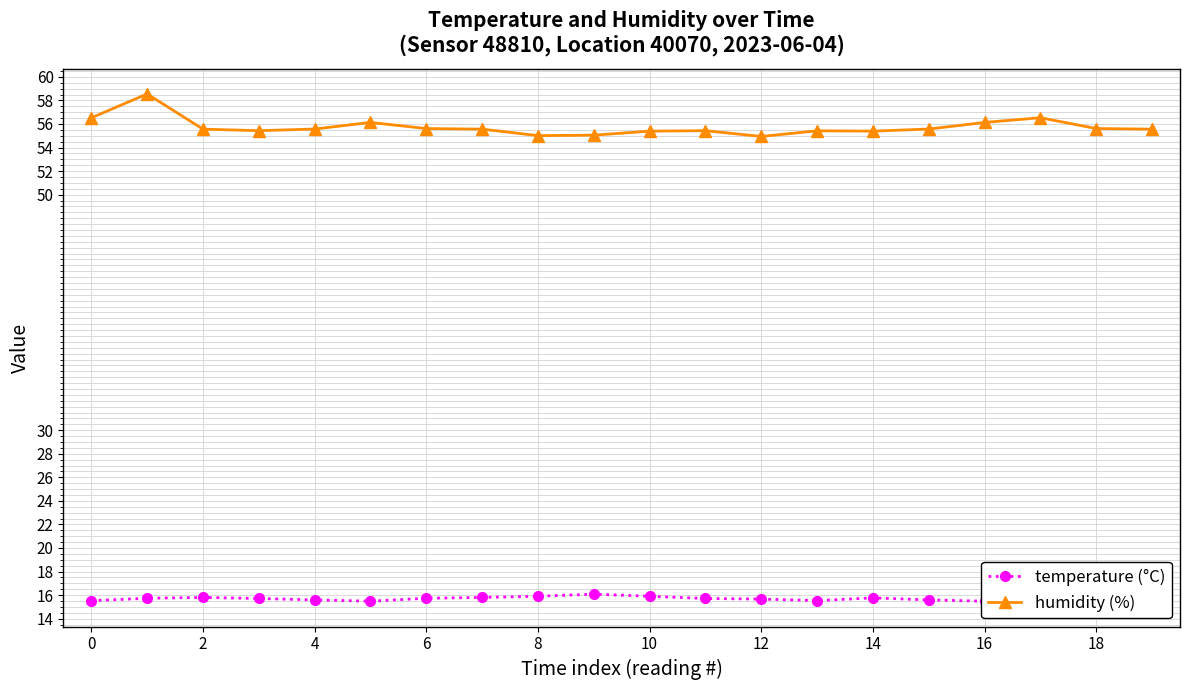

True or false: temperature (°C) and humidity (%) cross at least once.

False